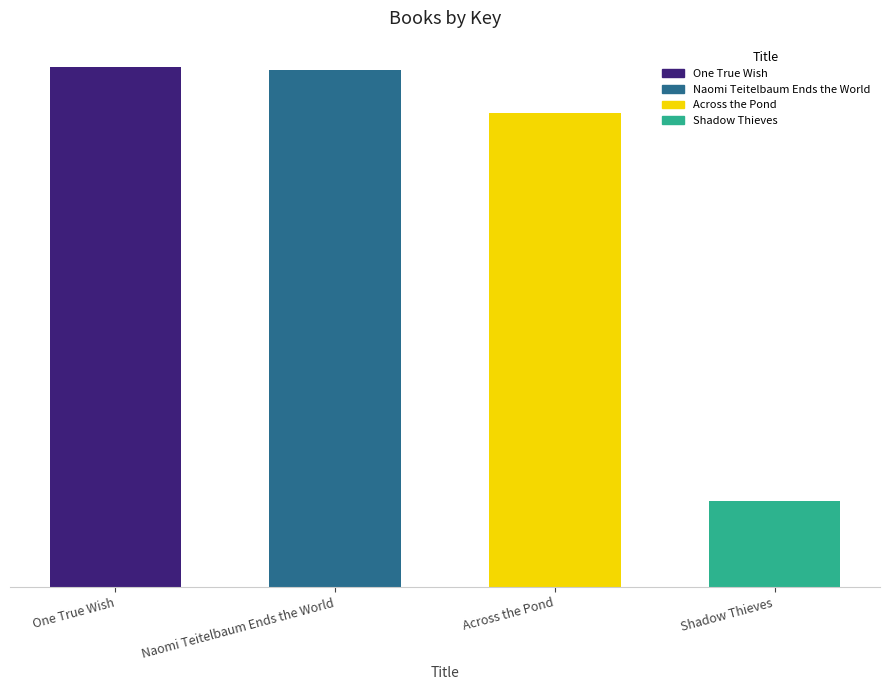

Does the chart contain any negative values?

No